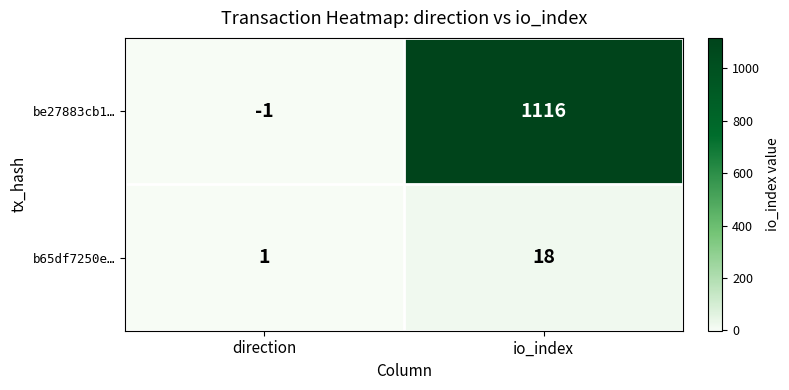

What is the difference between the maximum and minimum values in the b65df7250e… series?

17